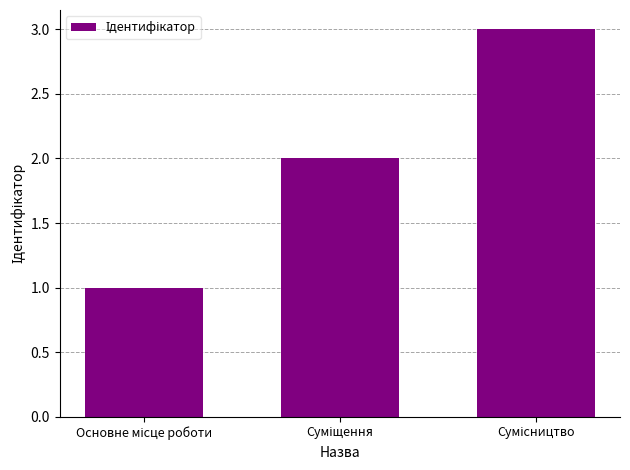

What is the average value?

2